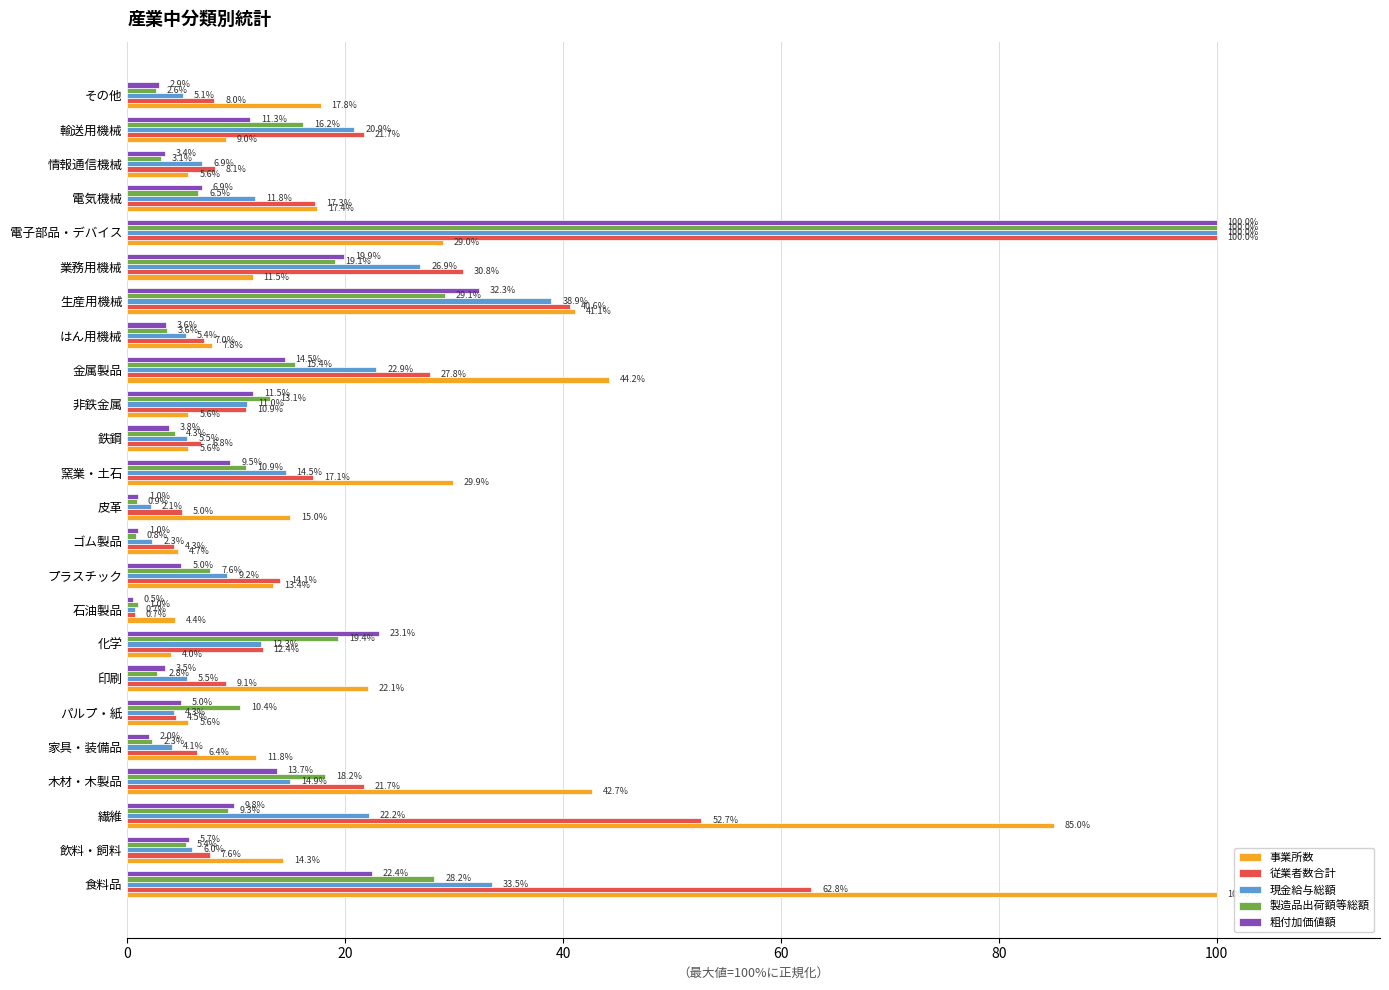

True or false: 事業所数 has a value of 42.2 at 繊維.

False